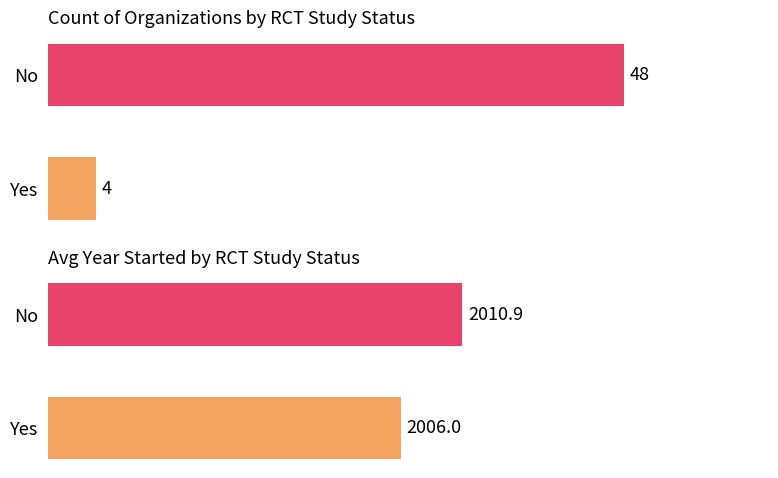

Read the Count of Organizations value at 0.

4.0